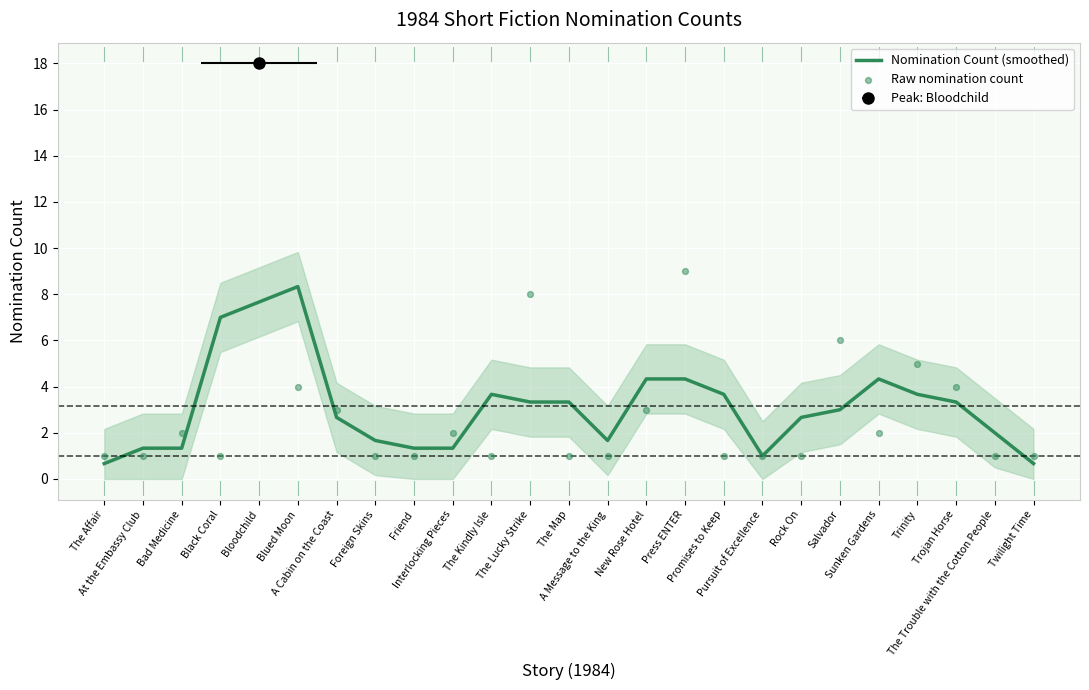

At which category is the sum across all series the highest?

Bloodchild